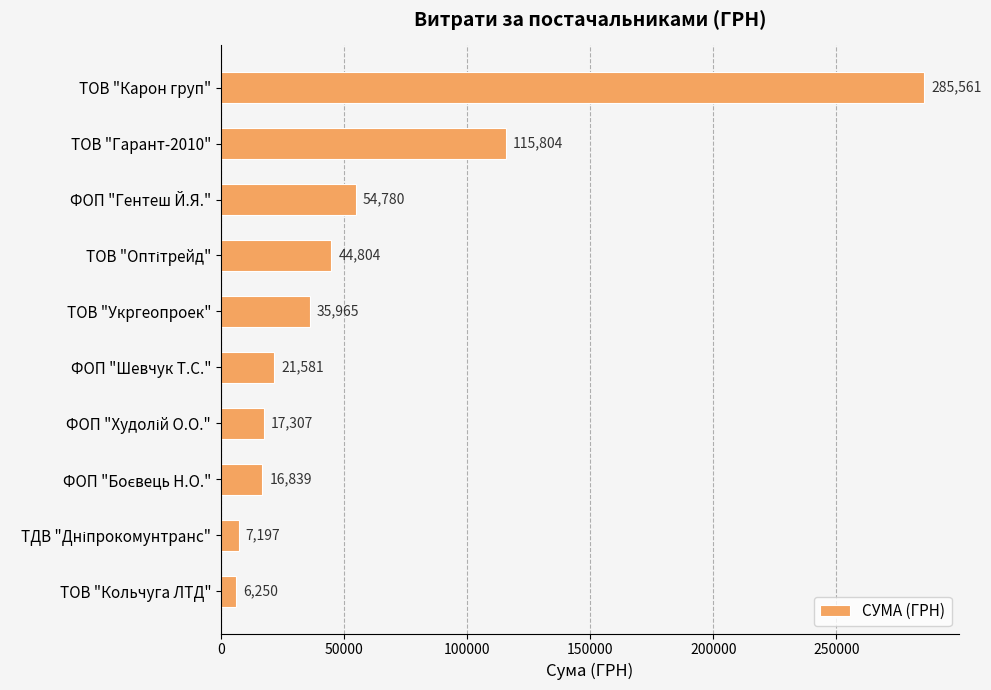

Approximately how many times larger is the value at ТОВ "Карон груп" compared to ТОВ "Кольчуга ЛТД"?

45.7